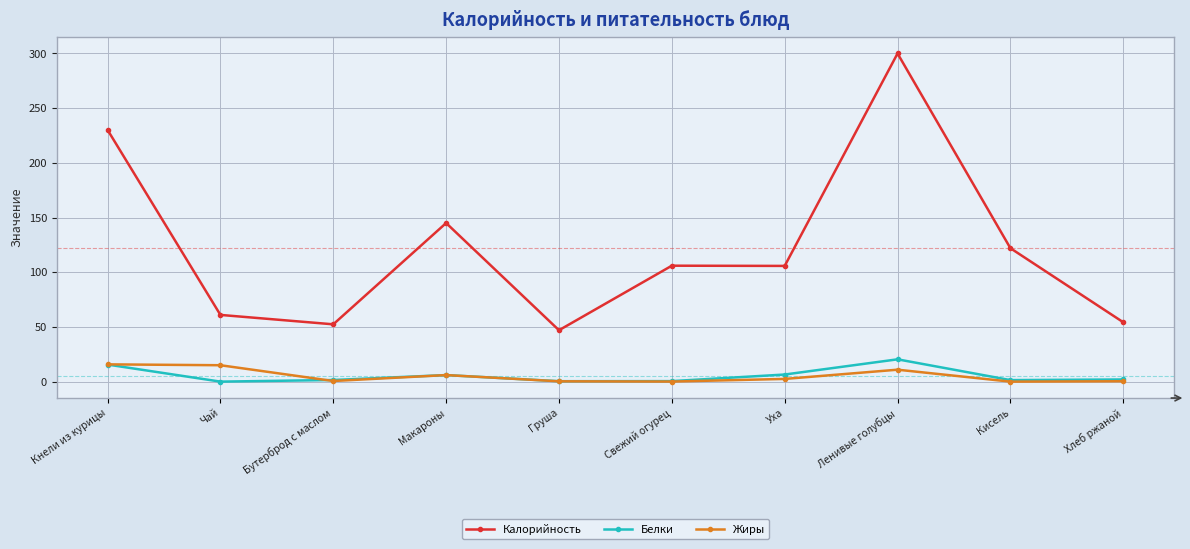

At which label does Жиры first exceed 2?

Кнели из курицы